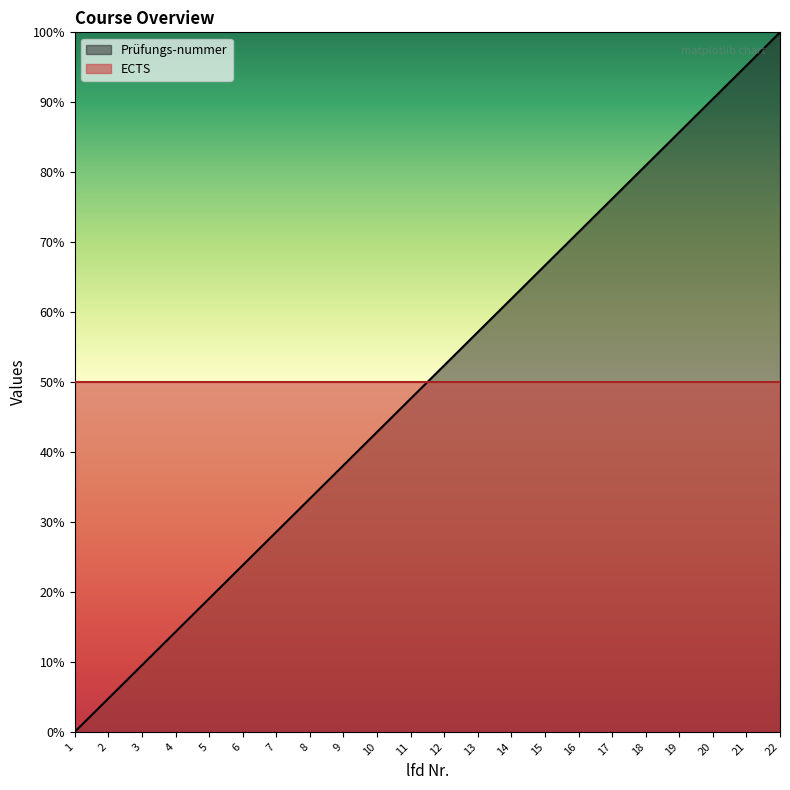

What is the sum of the values at 22 and 7?

128.6